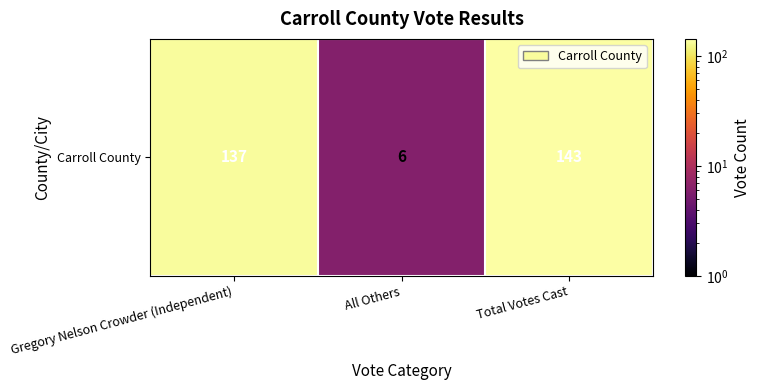

Between Gregory Nelson Crowder (Independent) and Total Votes Cast, which is larger?

Total Votes Cast